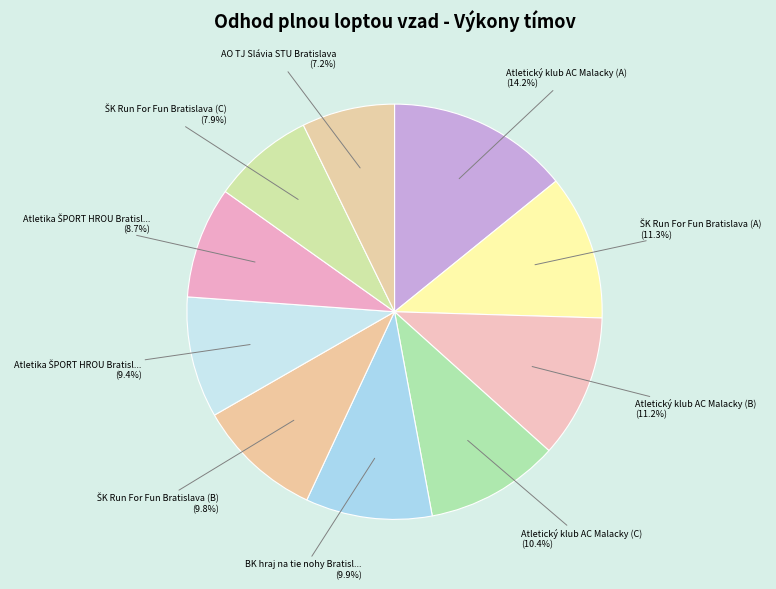

Rank the categories by value from highest to lowest.

Atletický klub AC Malacky (A), ŠK Run For Fun Bratislava (A), Atletický klub AC Malacky (B), Atletický klub AC Malacky (C), BK hraj na tie nohy Bratislava (A), ŠK Run For Fun Bratislava (B), Atletika ŠPORT HROU Bratislava (A), Atletika ŠPORT HROU Bratislava (B), ŠK Run For Fun Bratislava (C), AO TJ Slávia STU Bratislava